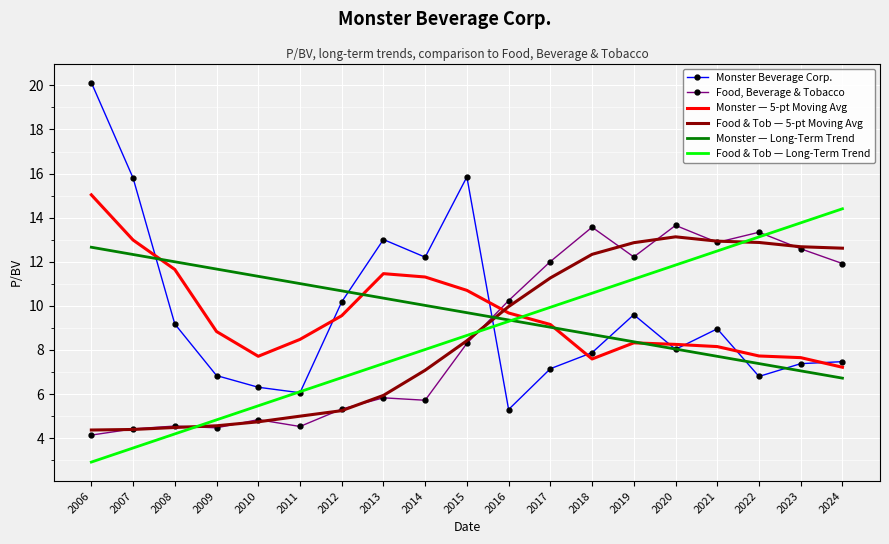

Which series changed the most between 2015 and 2020?

Monster Beverage Corp.